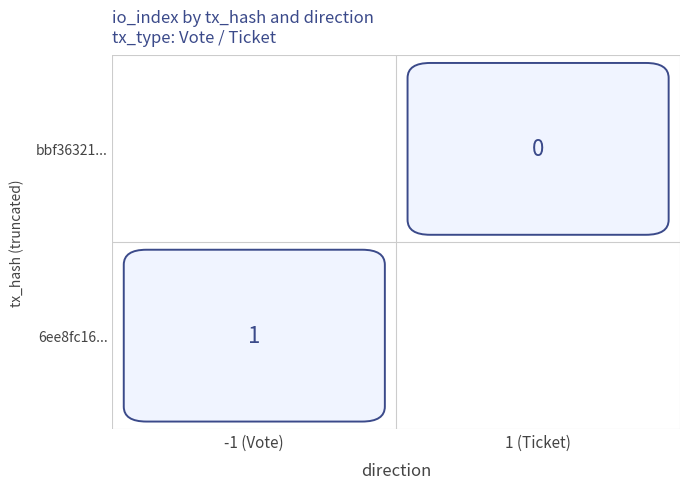

Which series changed the most between direction and io_index?

6ee8fc16bae97524b5fa3ec6717bf1f17f56012